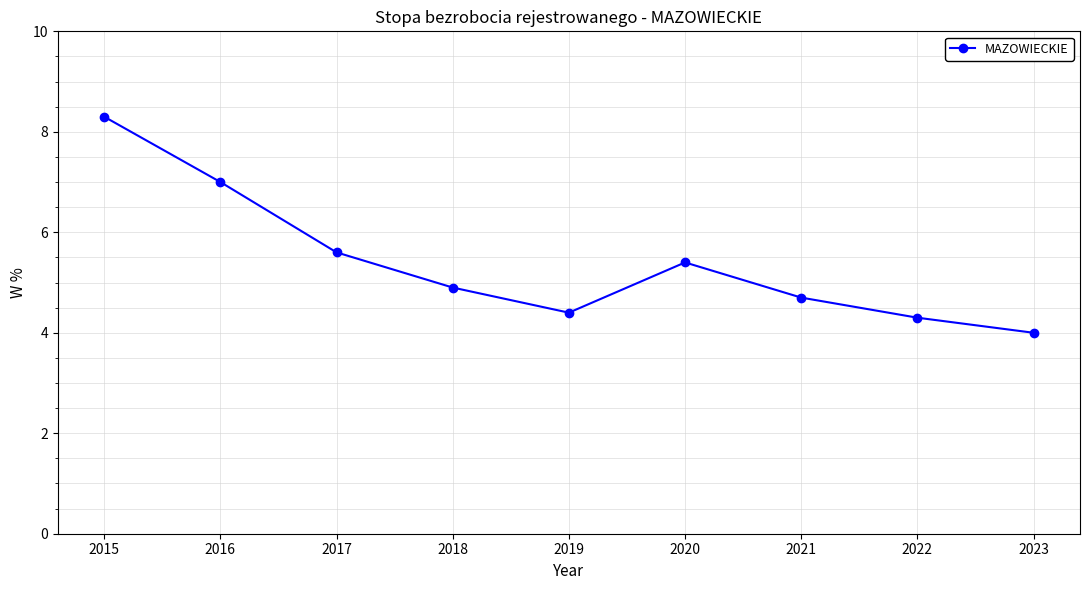

At which category does the data reach its first local peak?

2020